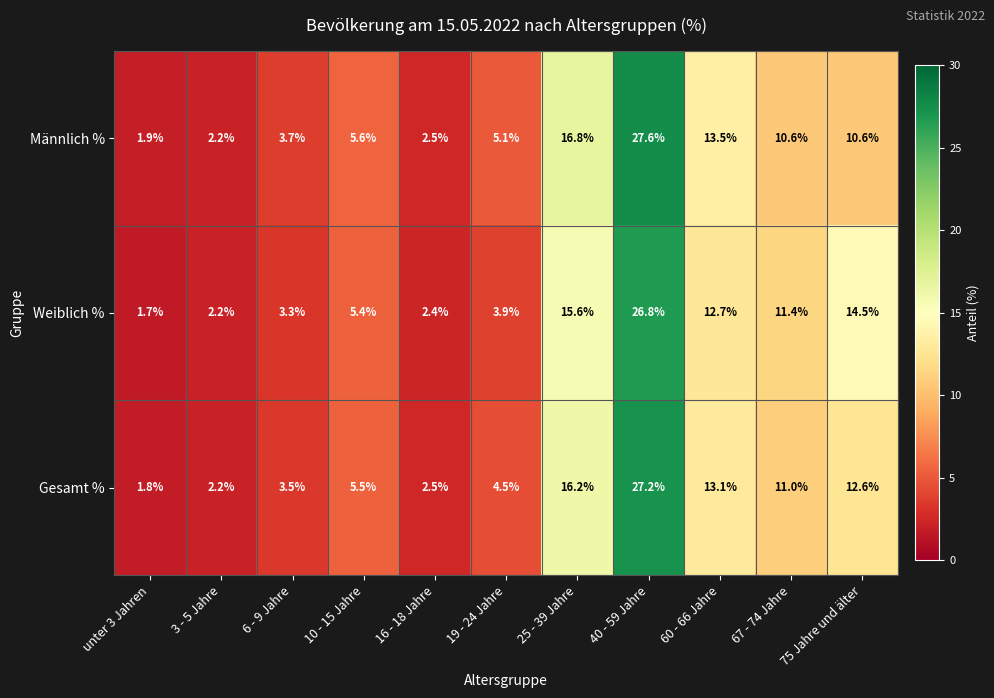

What is the minimum value shown in the chart?

1.7